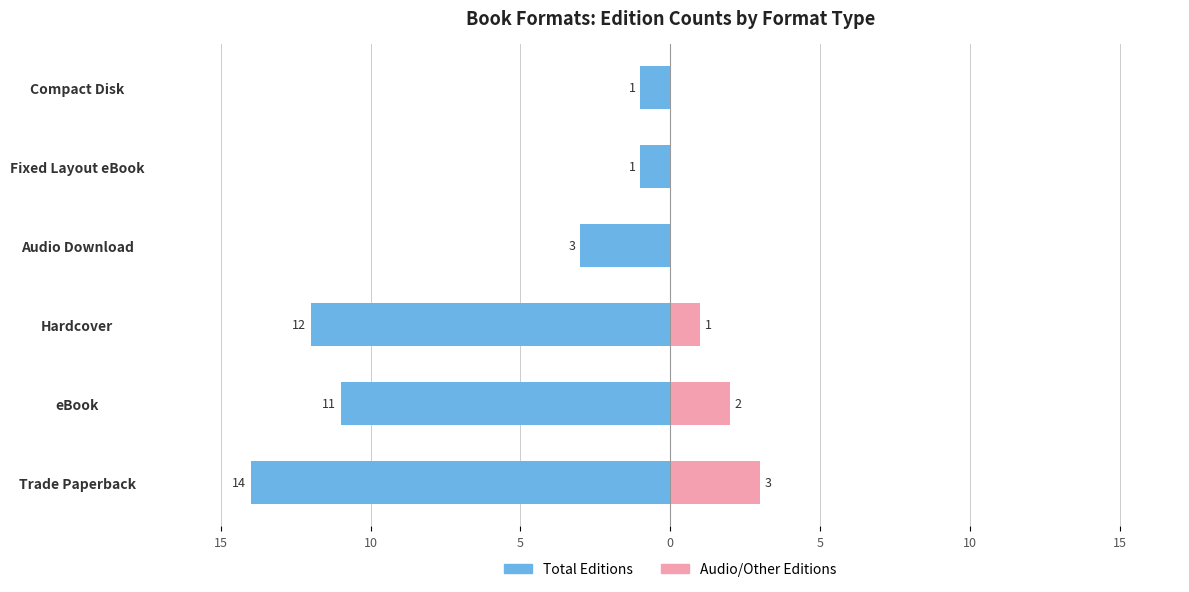

Does the chart contain stacked bars?

No